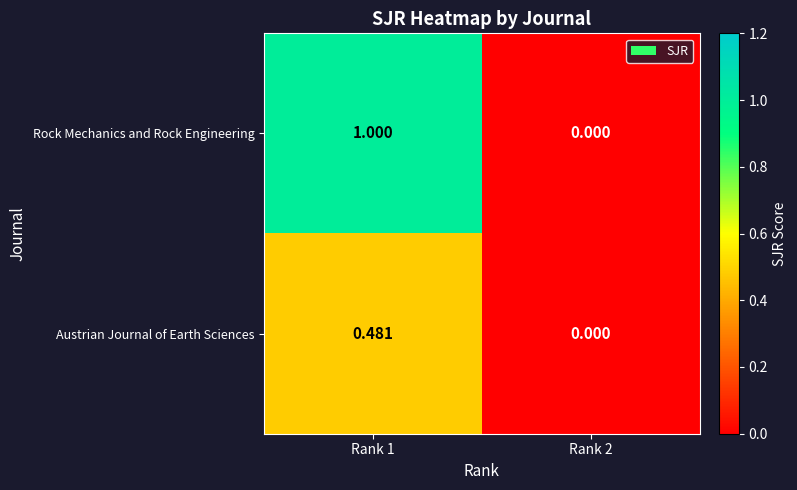

Which series has the widest spread of values?

Rock Mechanics and Rock Engineering